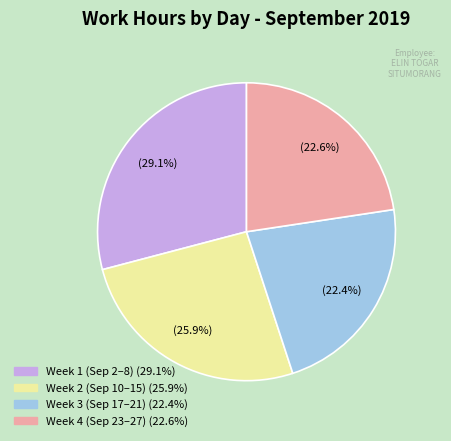

Count the number of slices in the pie.

4